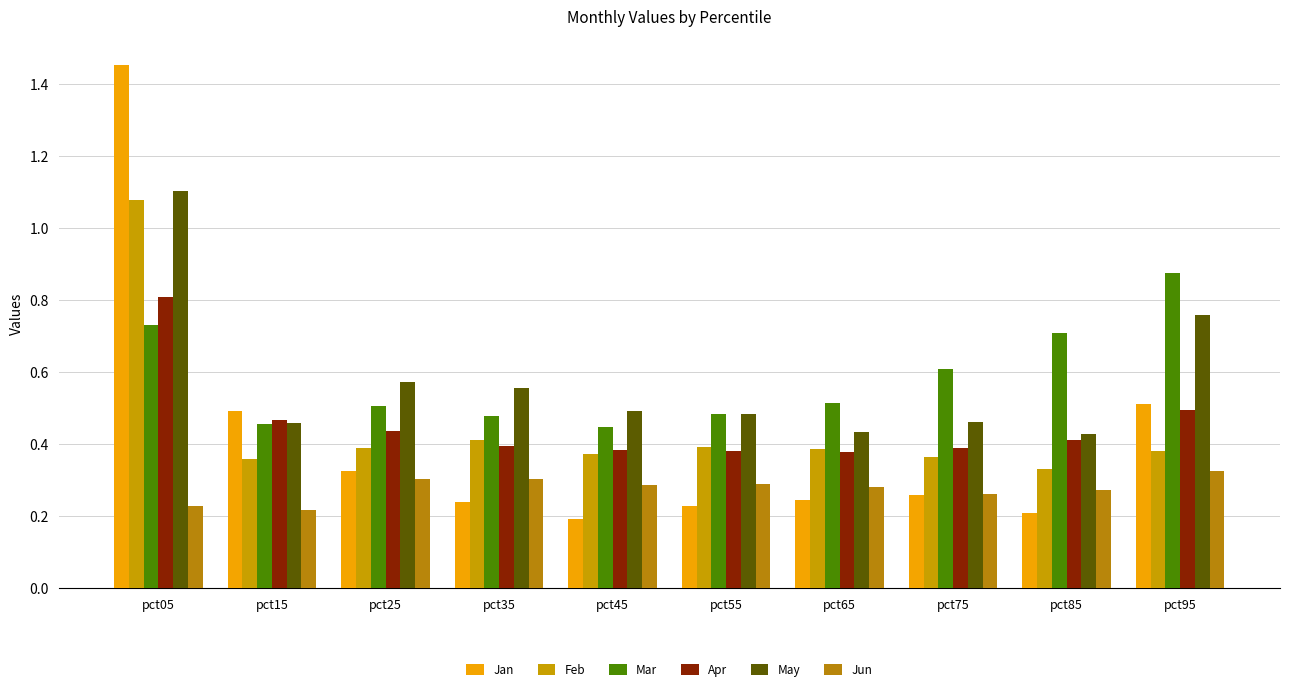

Are the bars grouped side by side (vs. stacked)?

Yes